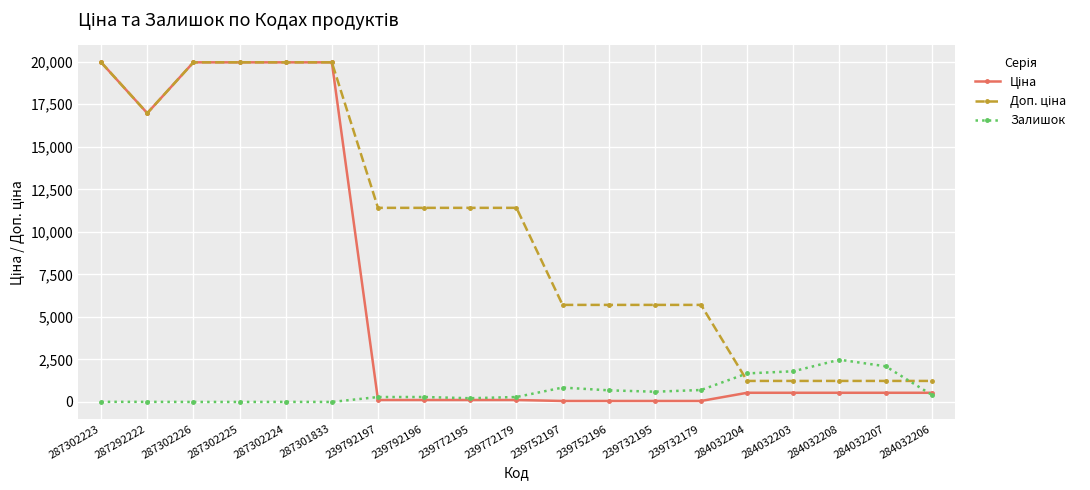

True or false: Залишок has a value of 0.0 at 287302225.

True